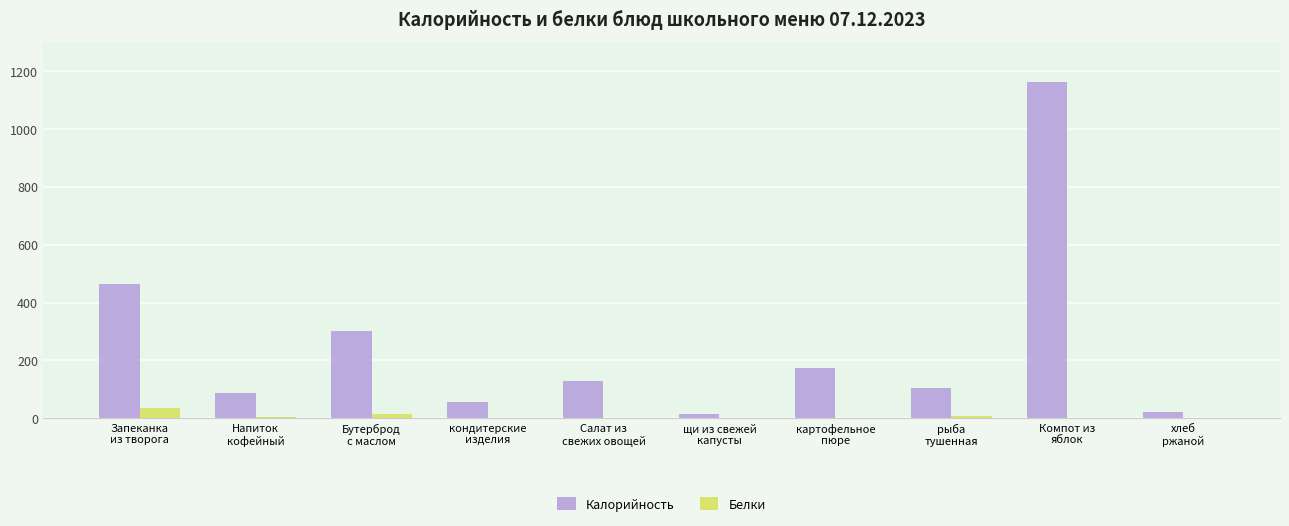

How many categories are shown in the chart?

10